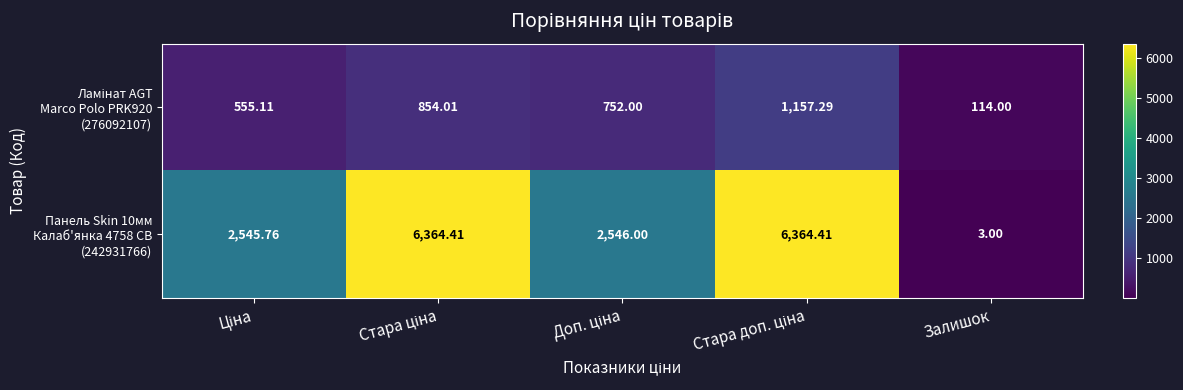

Which label corresponds to the smallest value in the chart?

Залишок